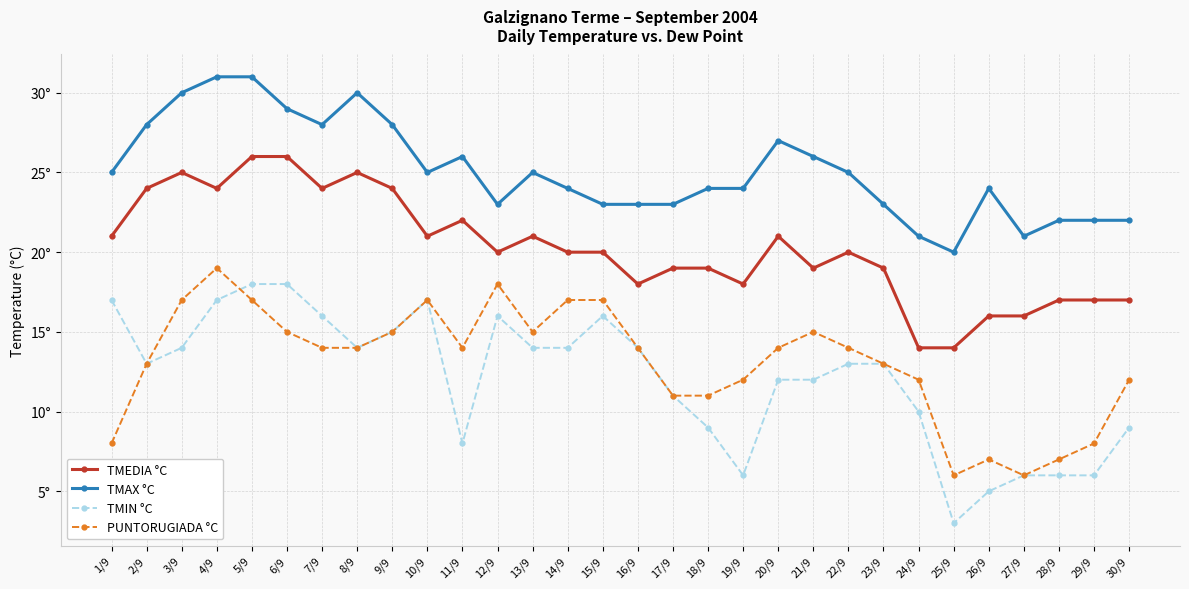

The PUNTORUGIADA °C series shows 2 at 26/9. True or false?

False